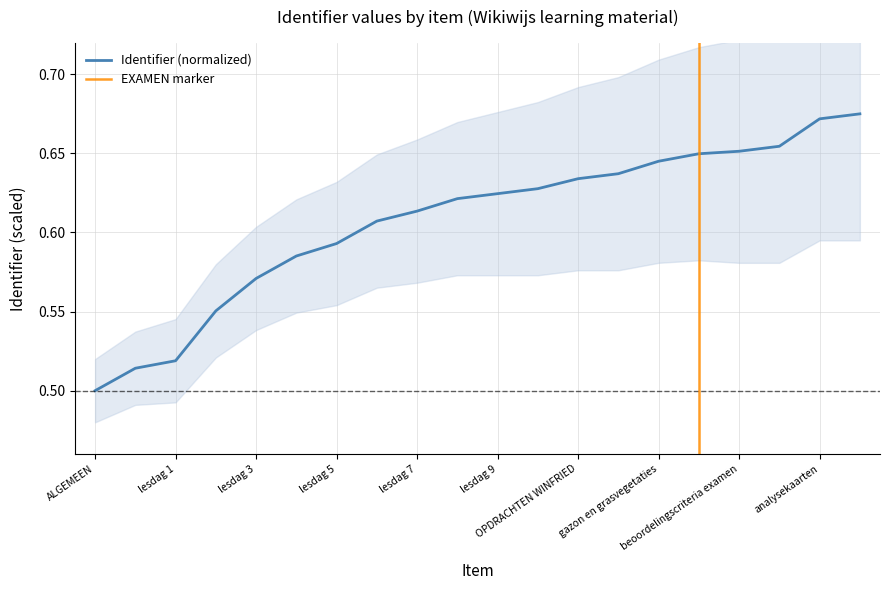

What is the label of the 12th point from the left?

OPDRACHTEN JOAN